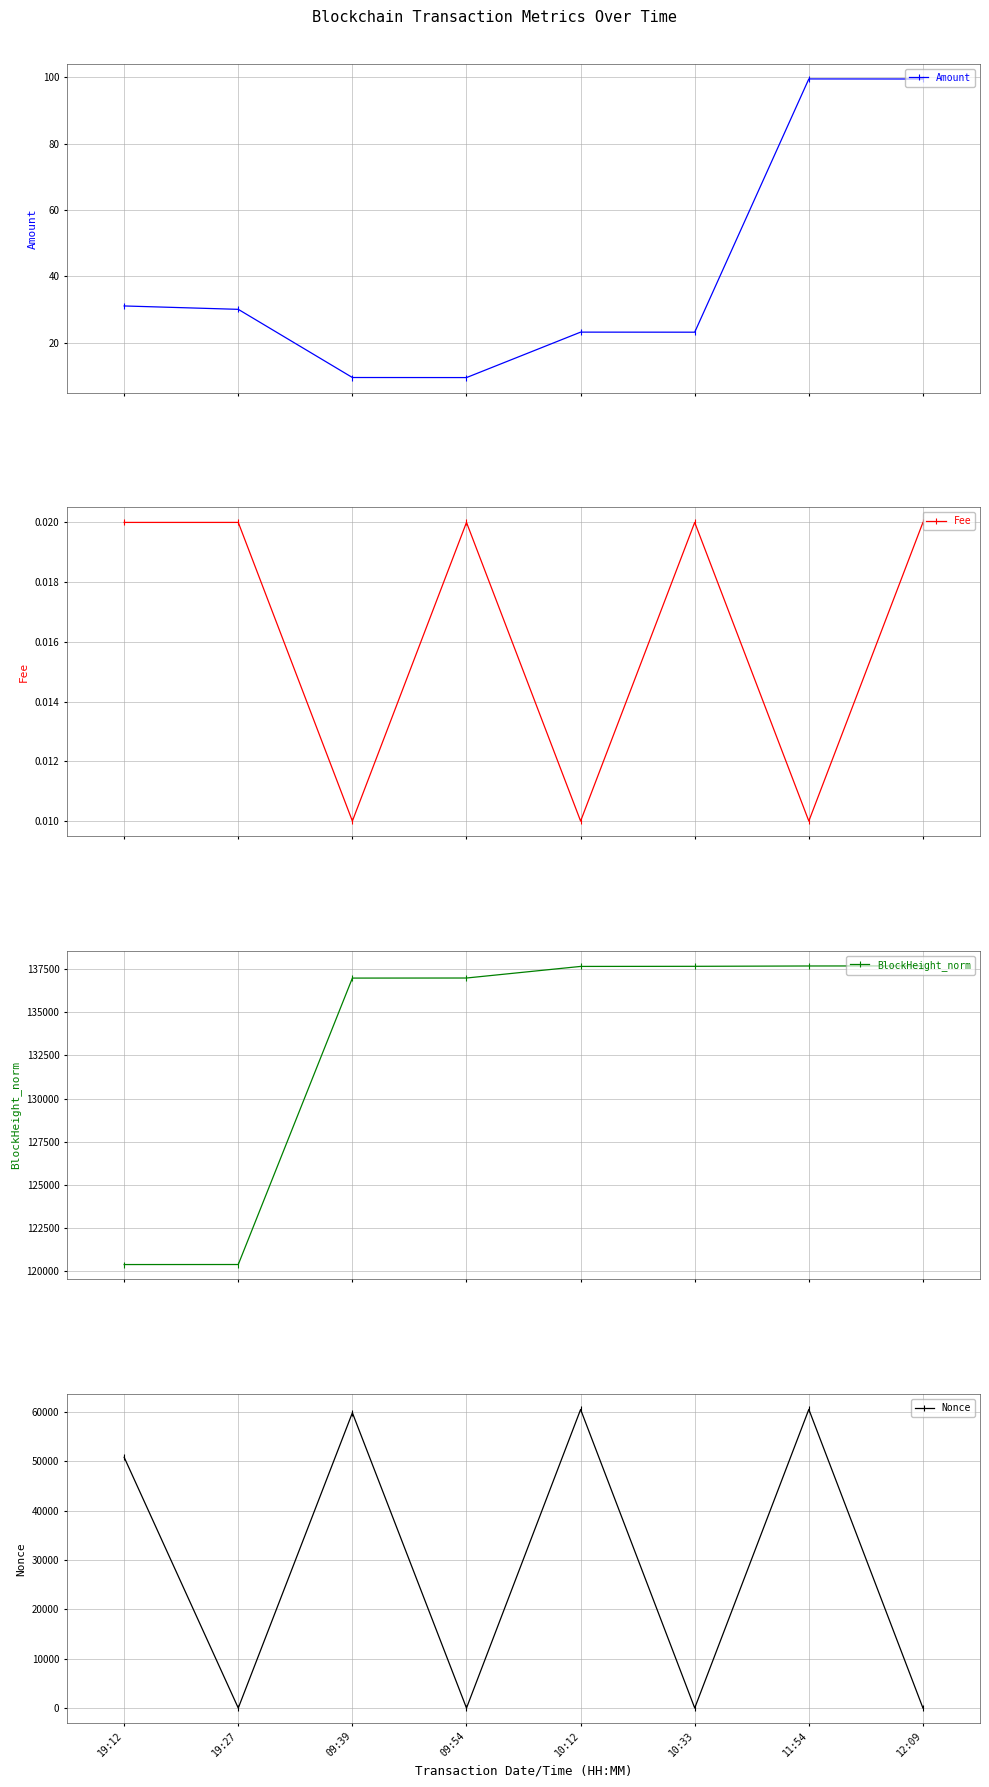

Is it true that Fee equals 0.0 at 12:09?

False